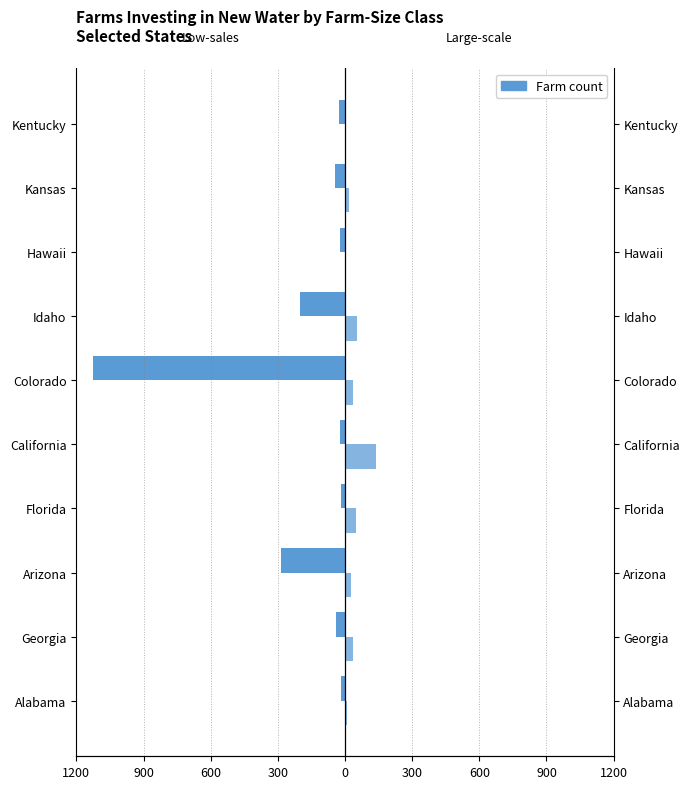

Is the value of Low-sales farms at Kansas greater than the value of Large-scale farms at Georgia?

No